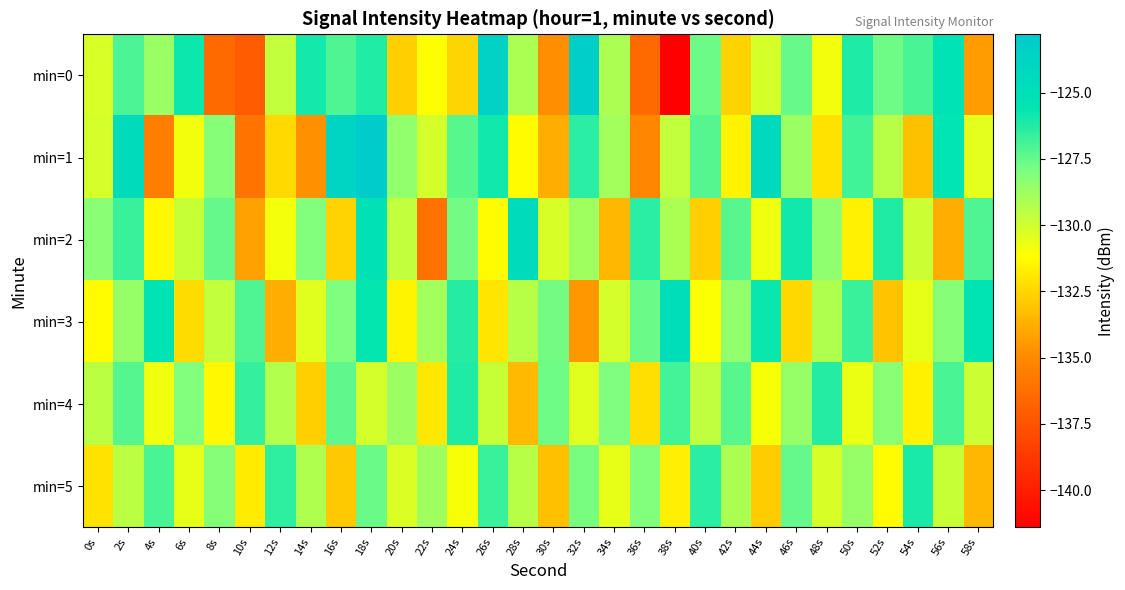

What is the total value across all series at 48s?

-777.1